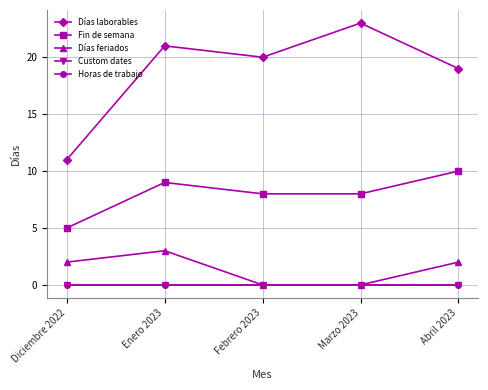

Does the chart have visible grid lines?

Yes